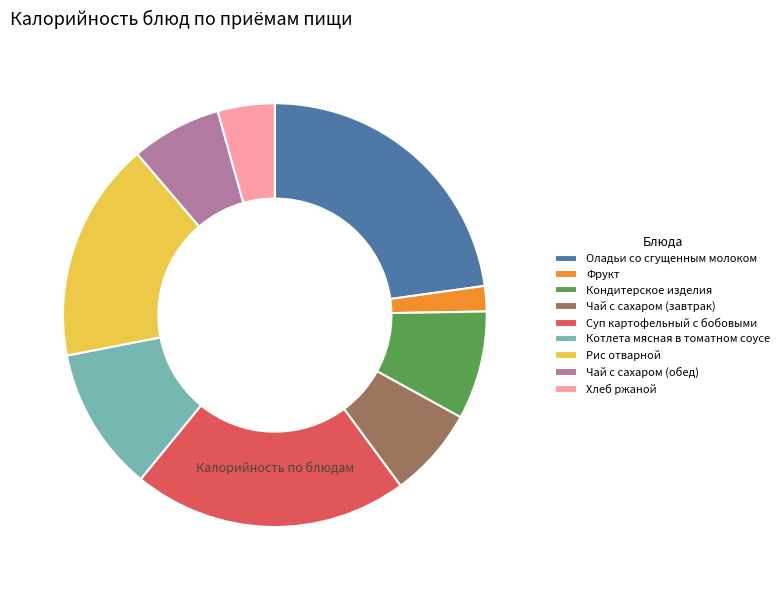

True or false: Оладьи со сгущенным молоком accounts for 16% of the total.

False